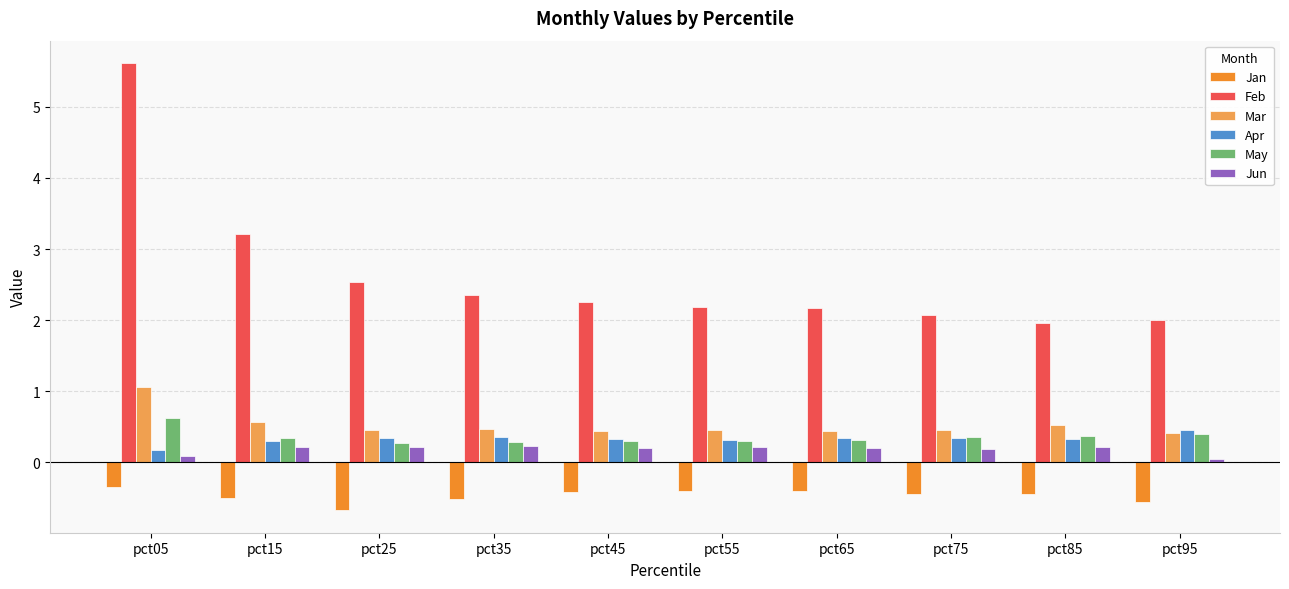

What is the highest value of the May series?

0.6